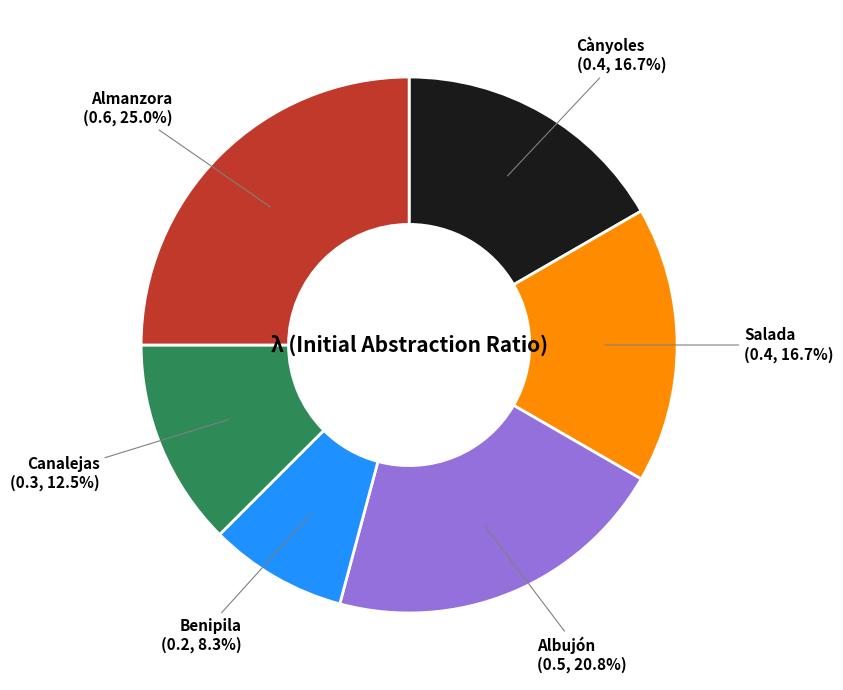

Is there any slice that represents more than half of the pie?

No